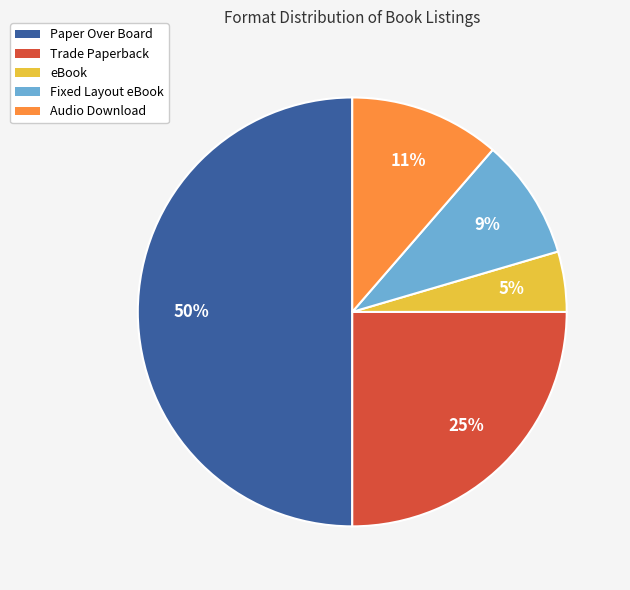

Combined, do eBook and Audio Download account for over 50%?

No